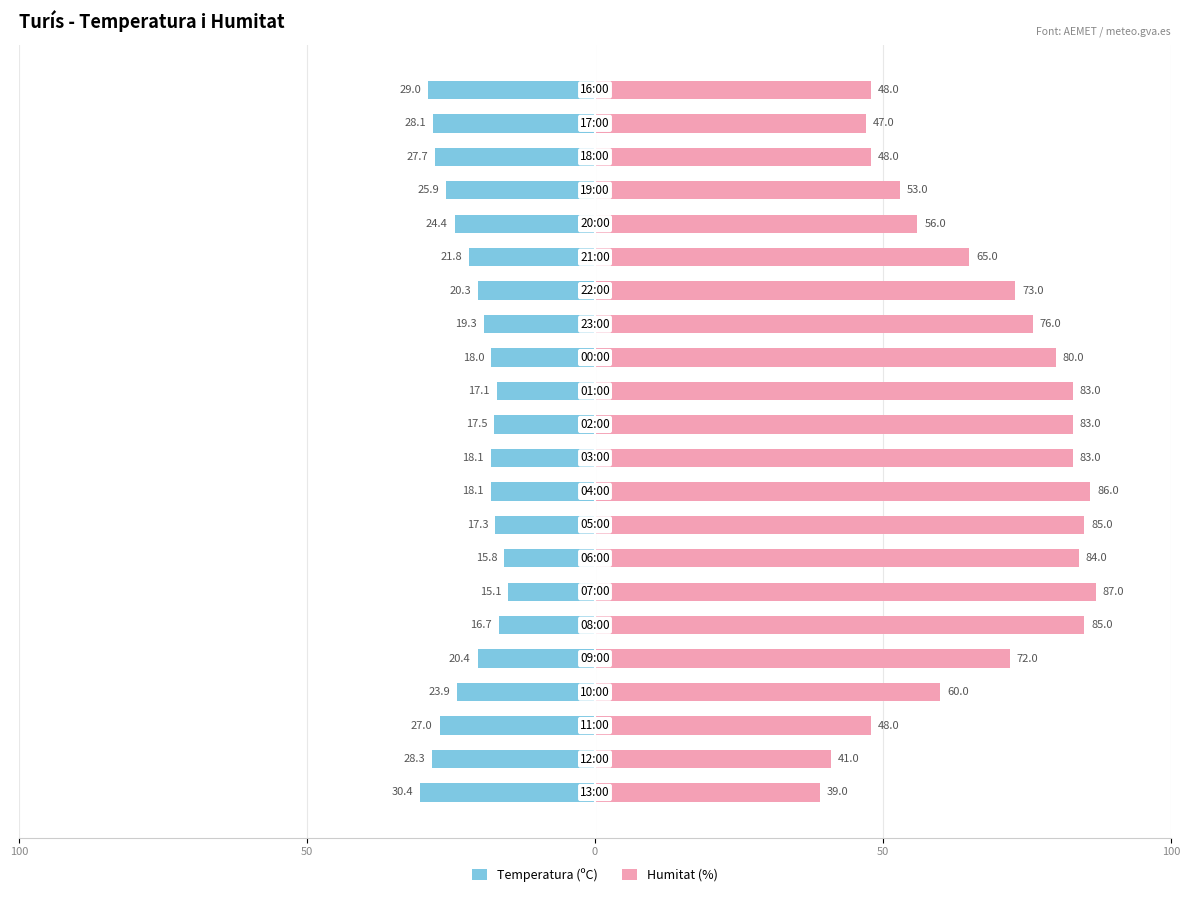

Which series changed the most between 100 and 8?

Humitat (%)